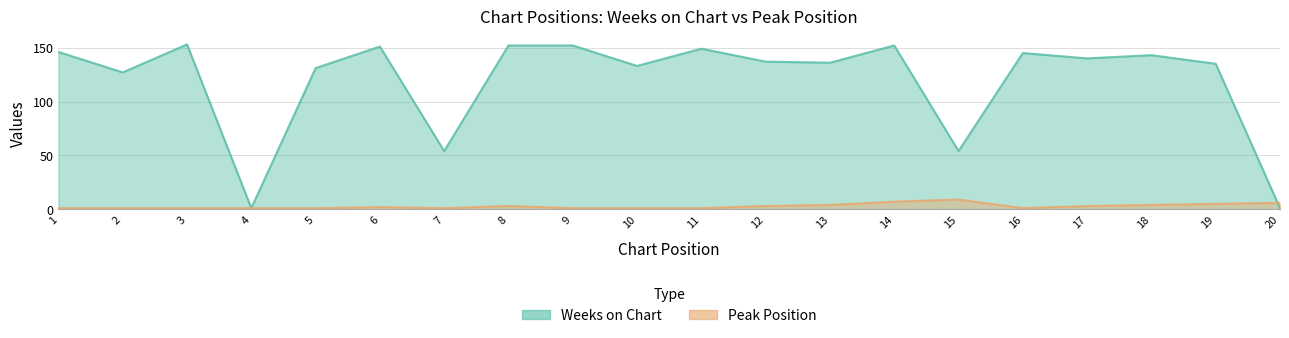

At which label does Peak Position reach its peak?

15